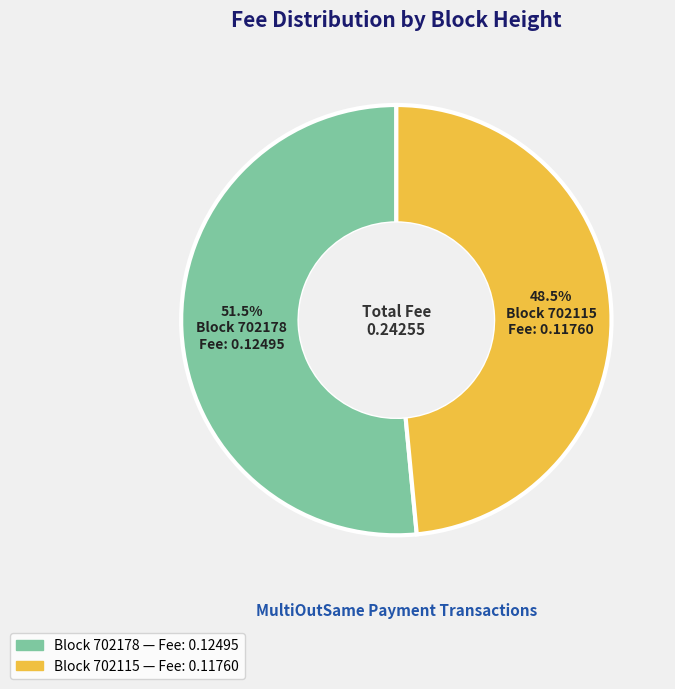

How many slices are in this pie chart?

2